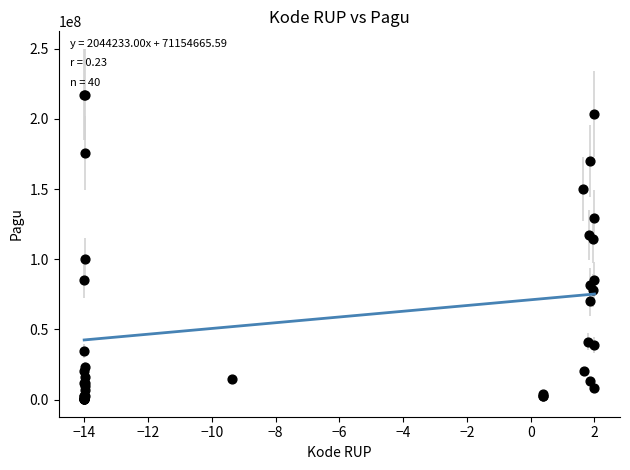

What Y value in the scatter plot is closest to 108830000?

114296000